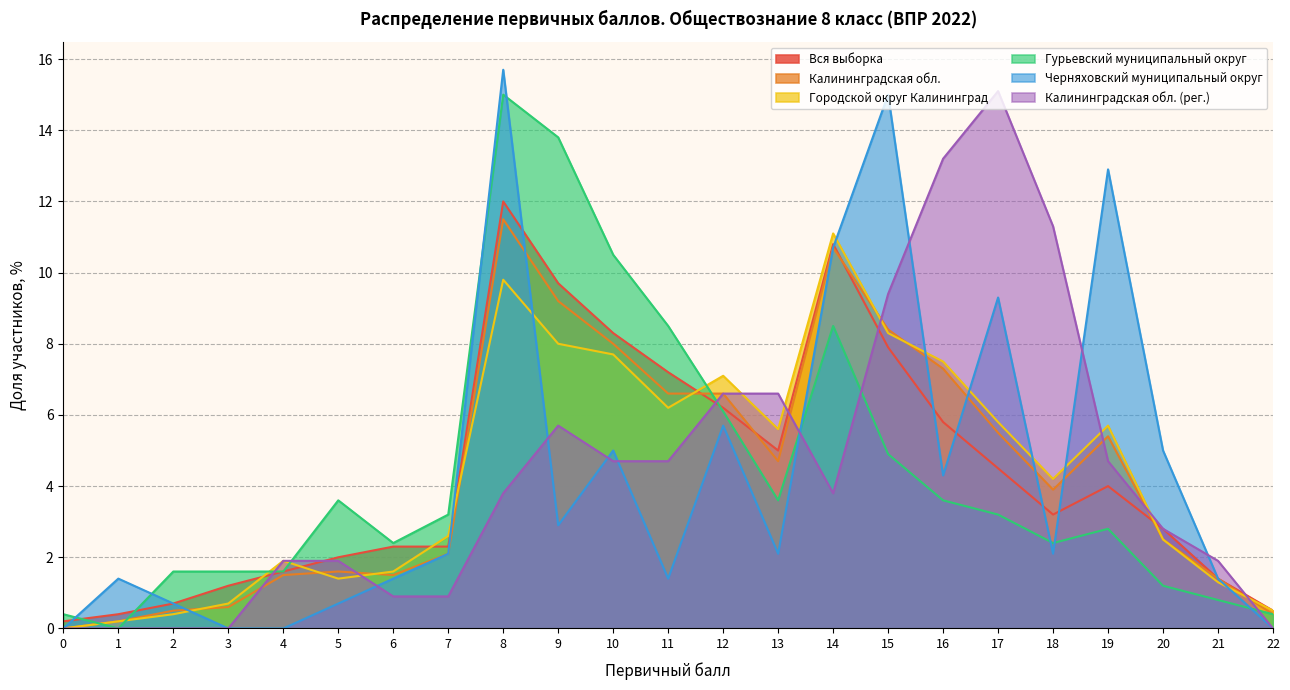

At which label does Вся выборка reach its peak?

8